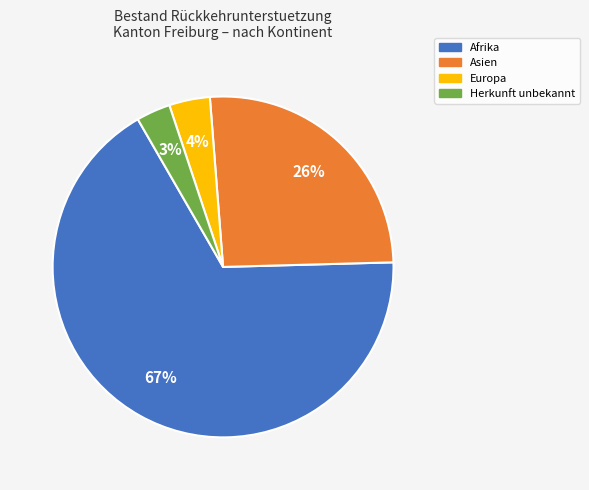

Which category has the smallest portion of the pie?

Herkunft unbekannt